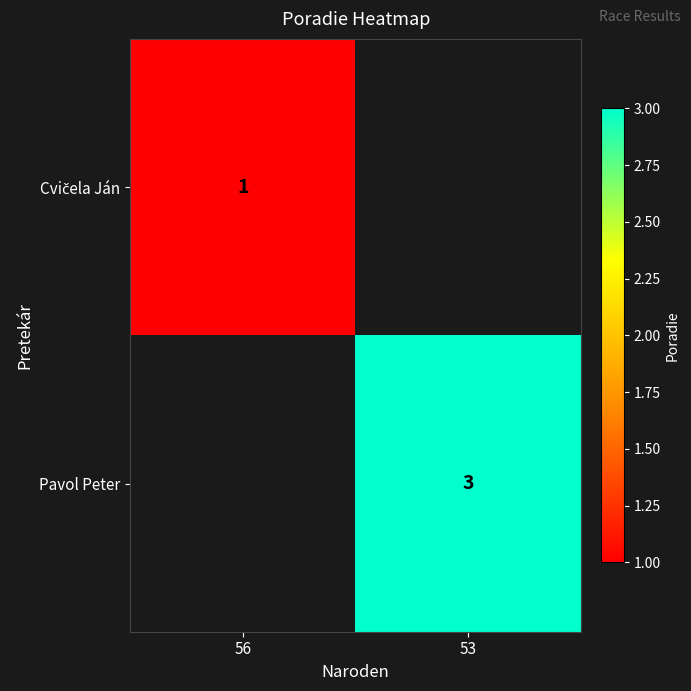

Which category has the lowest value across all series?

56